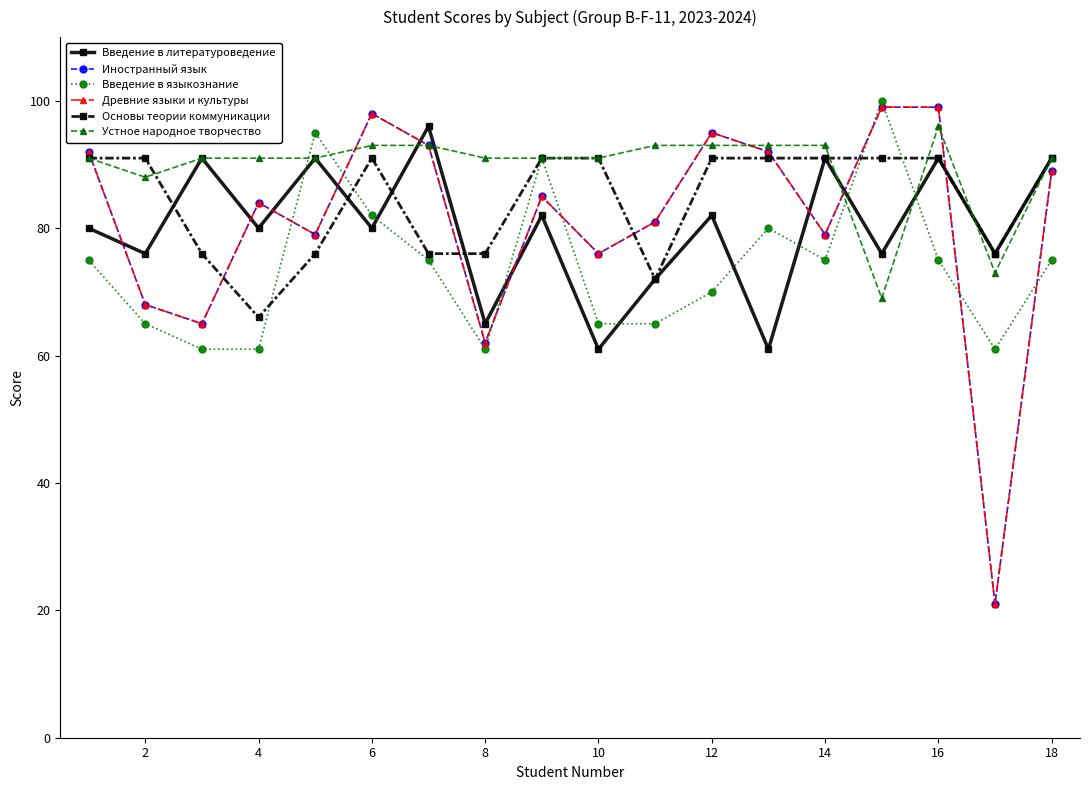

Does the chart have visible grid lines?

No